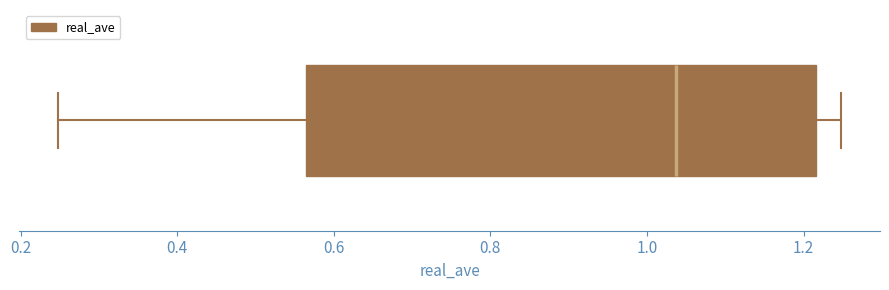

Where does the median line of the box sit on the x-axis? The values are not printed on the chart, so give them approximately, as read against the axis.

1.04